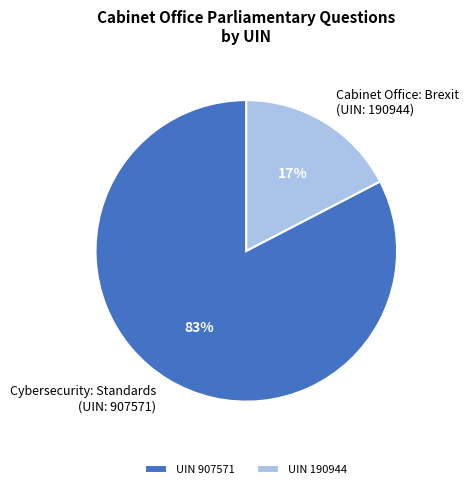

To the nearest percent, what percentage of the pie is Cabinet Office: Brexit (UIN: 190944)?

17%